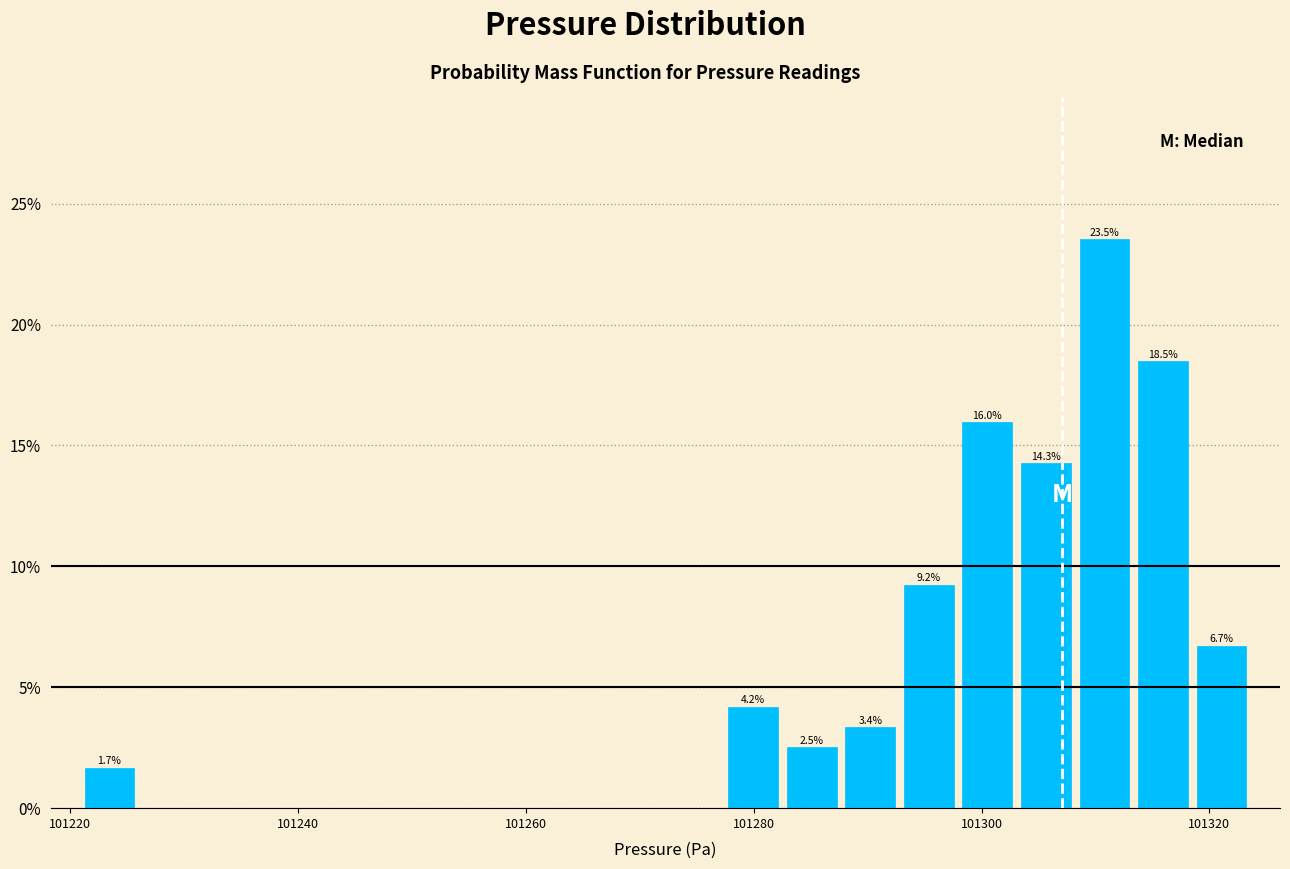

Around what value on the x-axis is the tallest bar? Give the approximate position of its centre, as read against the axis.

101310